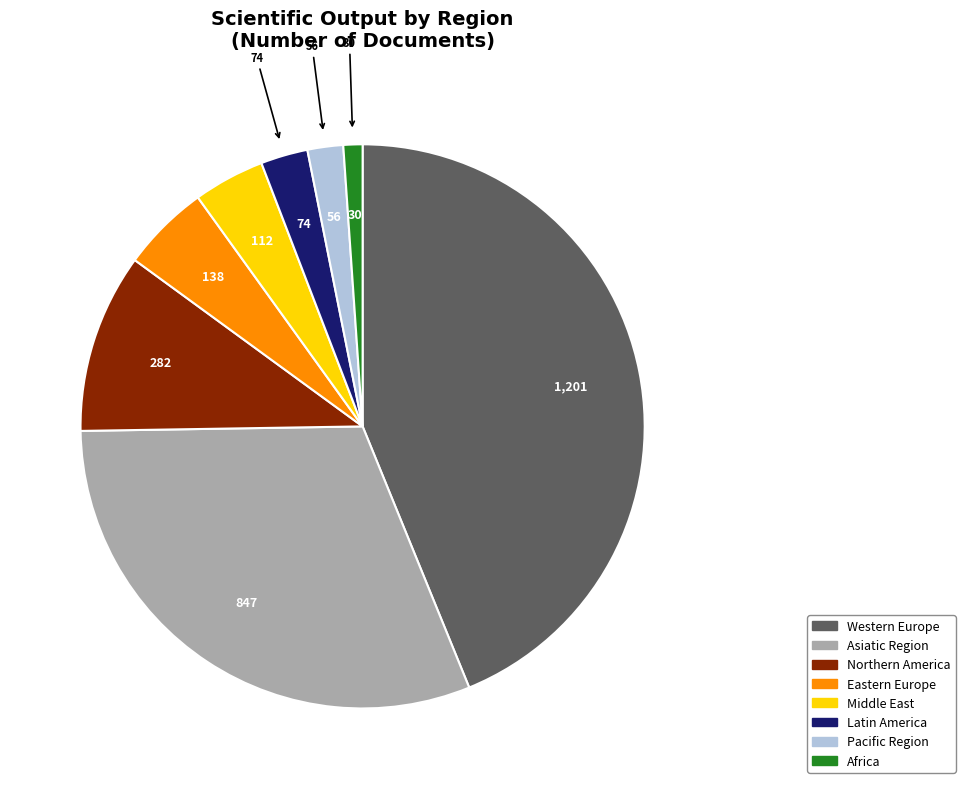

Is there a majority slice in this chart?

No